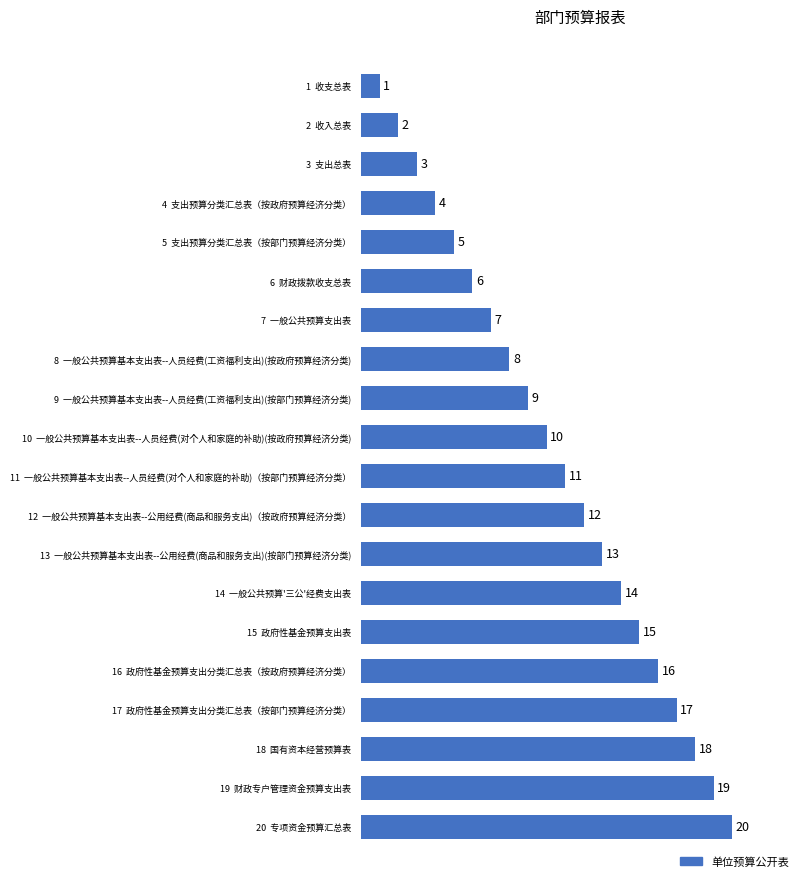

Which has a higher value, 17  政府性基金预算支出分类汇总表（按部门预算经济分类） or 18  国有资本经营预算表?

18  国有资本经营预算表